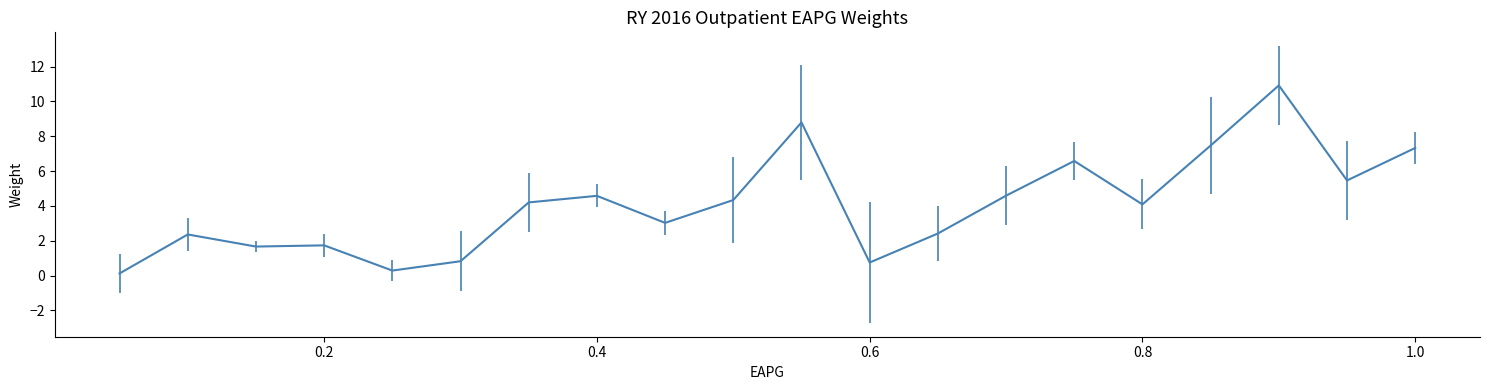

What is the difference between the maximum and minimum values?

10.8